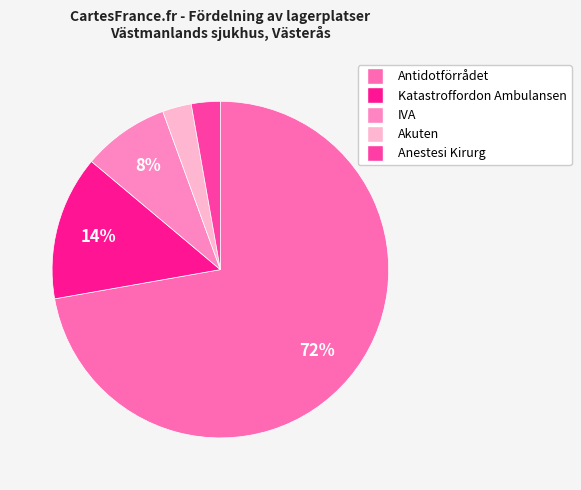

Is it true that Anestesi Kirurg is 1% of the pie?

False